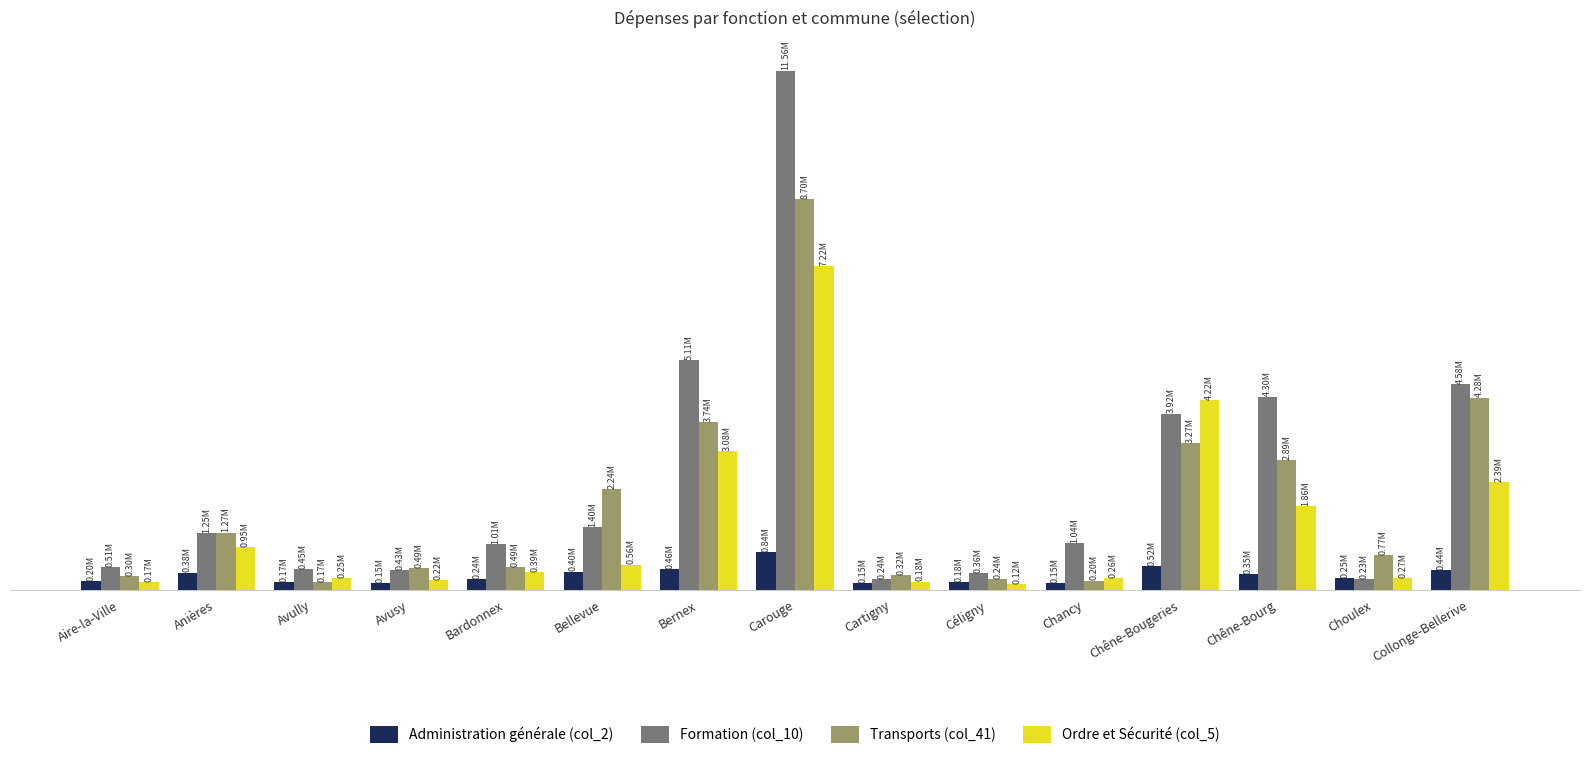

The Administration générale (col_2) series shows 274017.7 at Céligny. True or false?

False